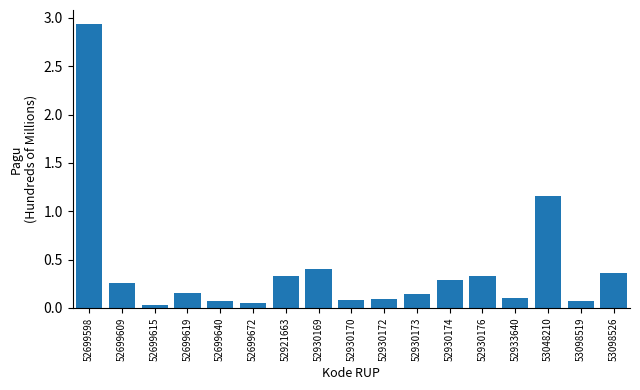

Which category has the highest value across all series?

52699598